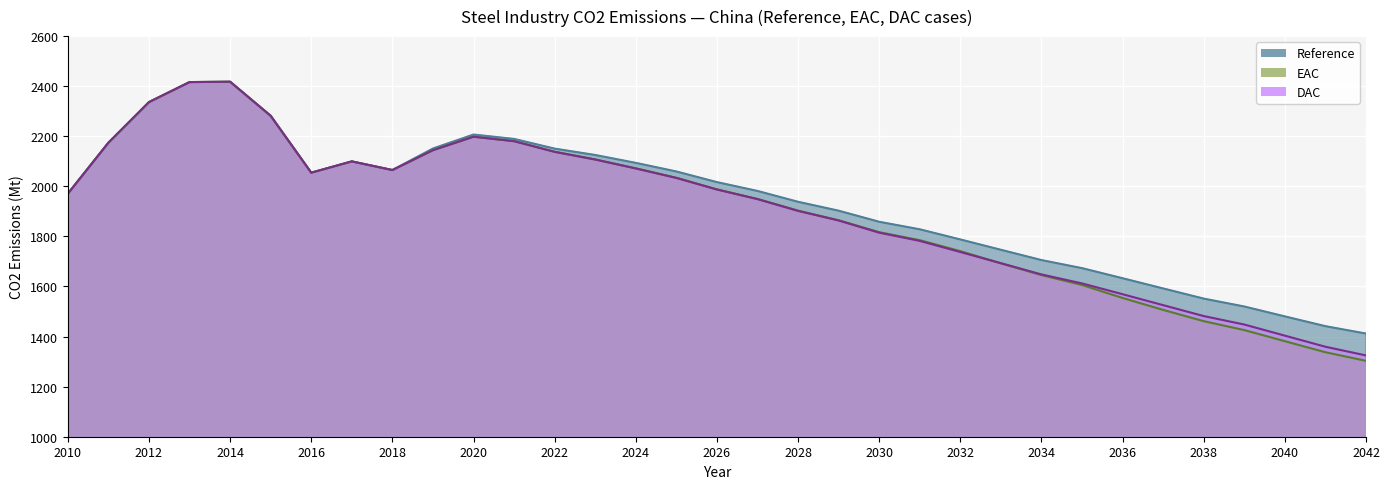

What is the highest value of the Reference series?

2417.8